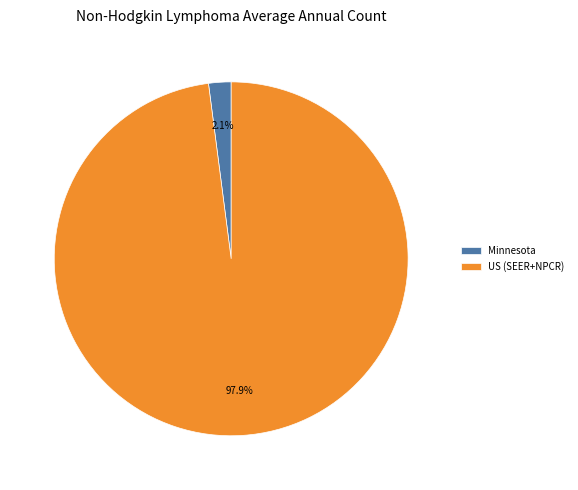

How many segments does this pie chart have?

2